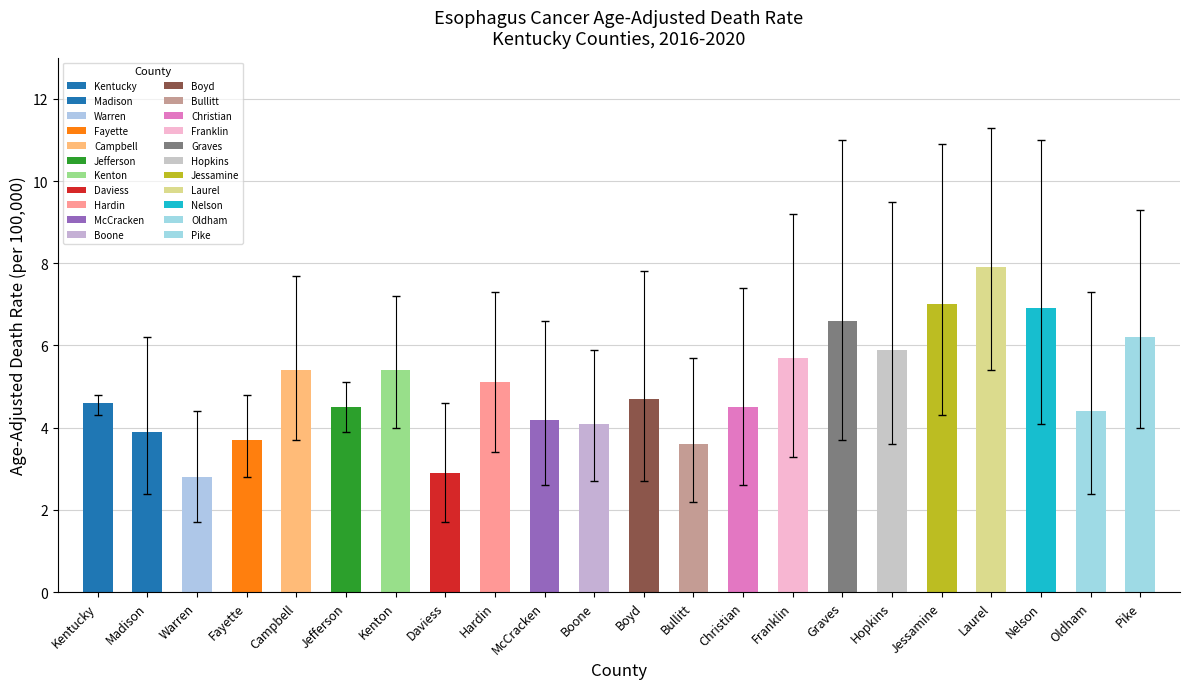

Reading left to right, transcribe all the data shown in this chart.

Age-Adjusted Death Rate: 4.6	3.9	2.8	3.7	5.4	4.5	5.4	2.9	5.1	4.2	4.1	4.7	3.6	4.5	5.7	6.6	5.9	7.0	7.9	6.9	4.4	6.2
Lower CI: 4.3	2.4	1.7	2.8	3.7	3.9	4.0	1.7	3.4	2.6	2.7	2.7	2.2	2.6	3.3	3.7	3.6	4.3	5.4	4.1	2.4	4.0
Upper CI: 4.8	6.2	4.4	4.8	7.7	5.1	7.2	4.6	7.3	6.6	5.9	7.8	5.7	7.4	9.2	11.0	9.5	10.9	11.3	11.0	7.3	9.3